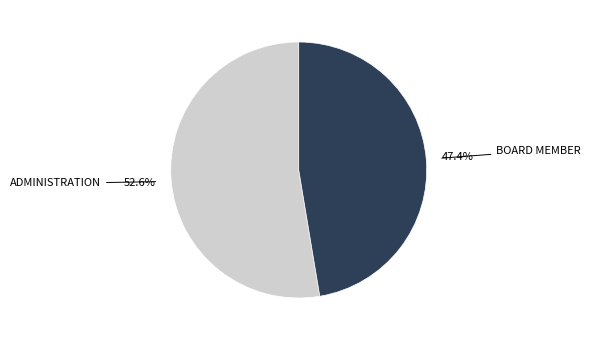

Does any single category account for the majority?

Yes